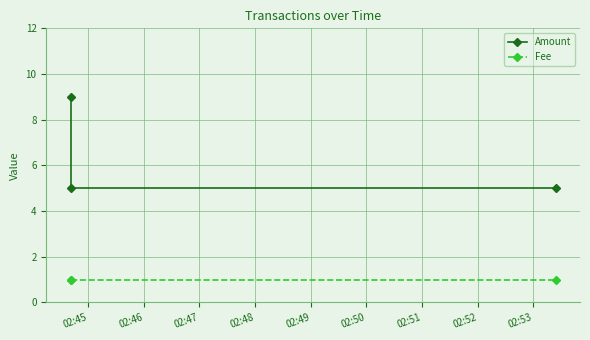

At which category does the chart reach its peak across all series?

02:45